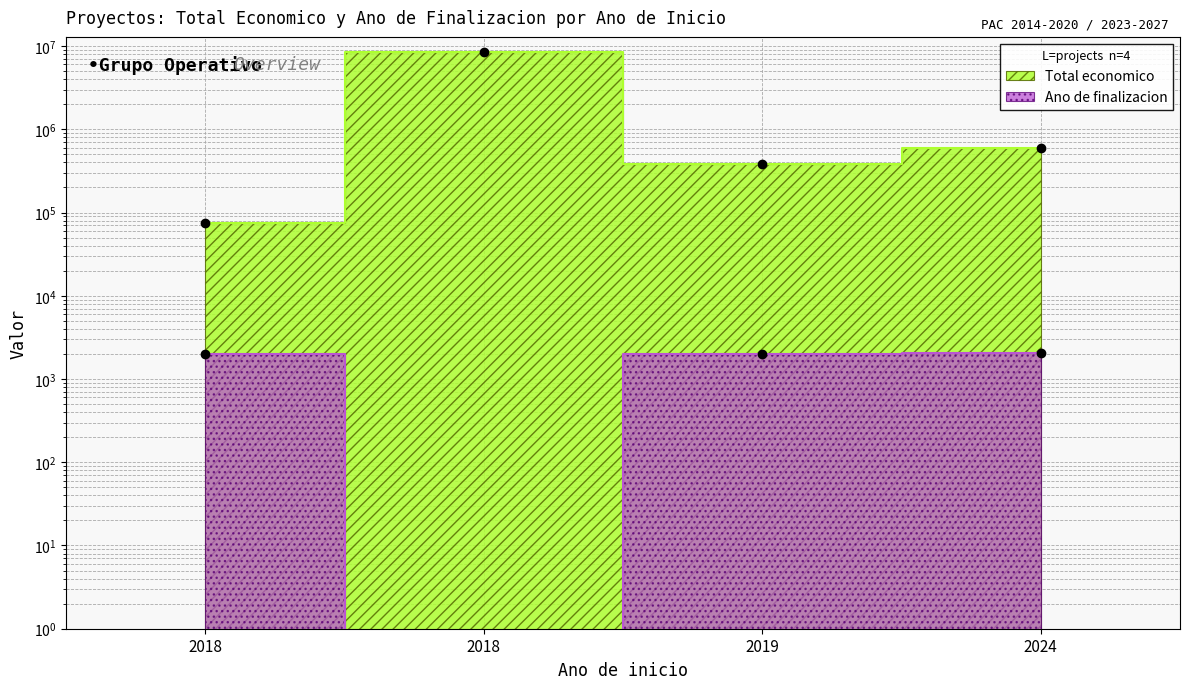

Which series has the largest total across all categories?

Total economico